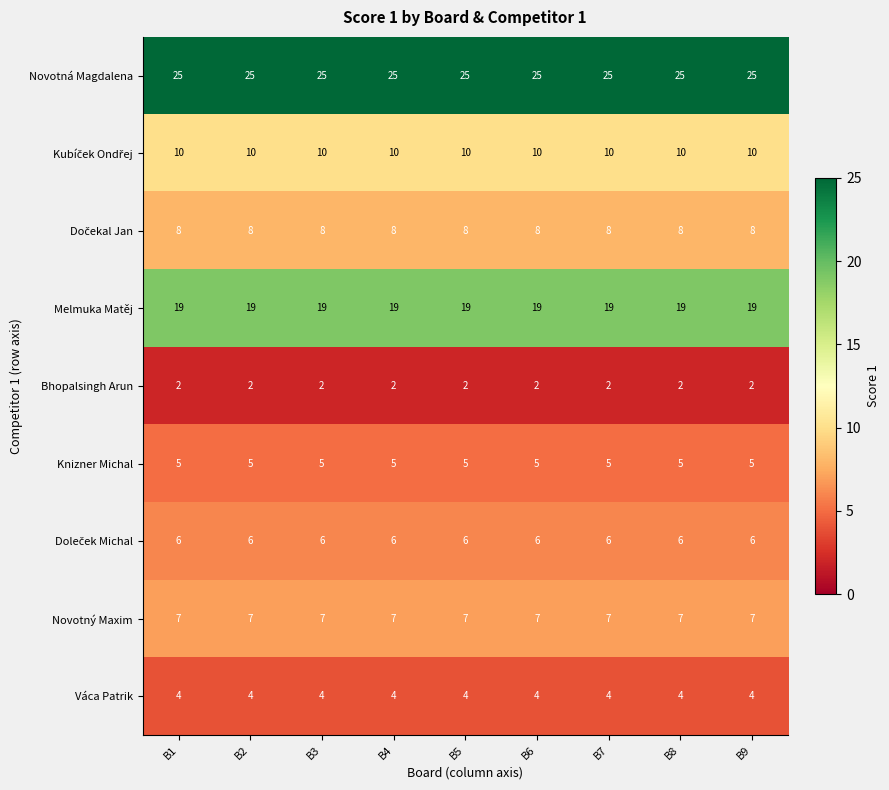

Count the number of categories in the chart.

9